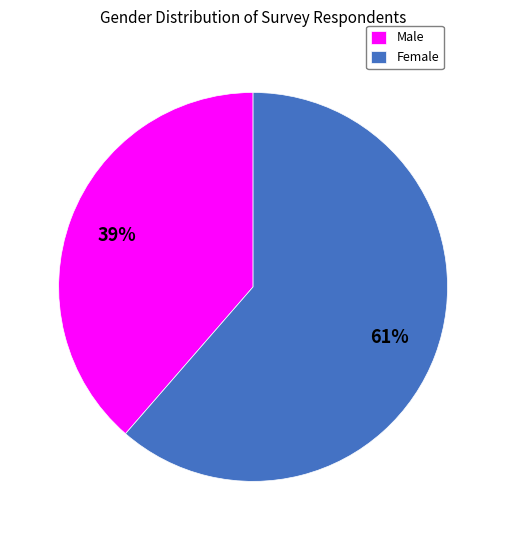

Which slice is the smallest?

Male